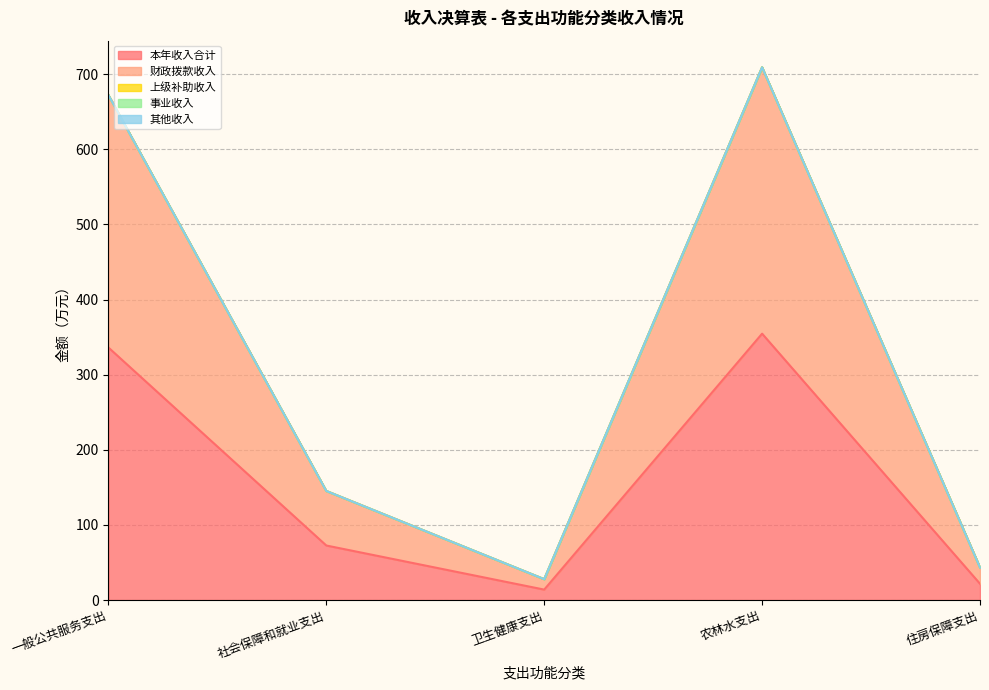

How many values in the 财政拨款收入 series exceed 72?

3